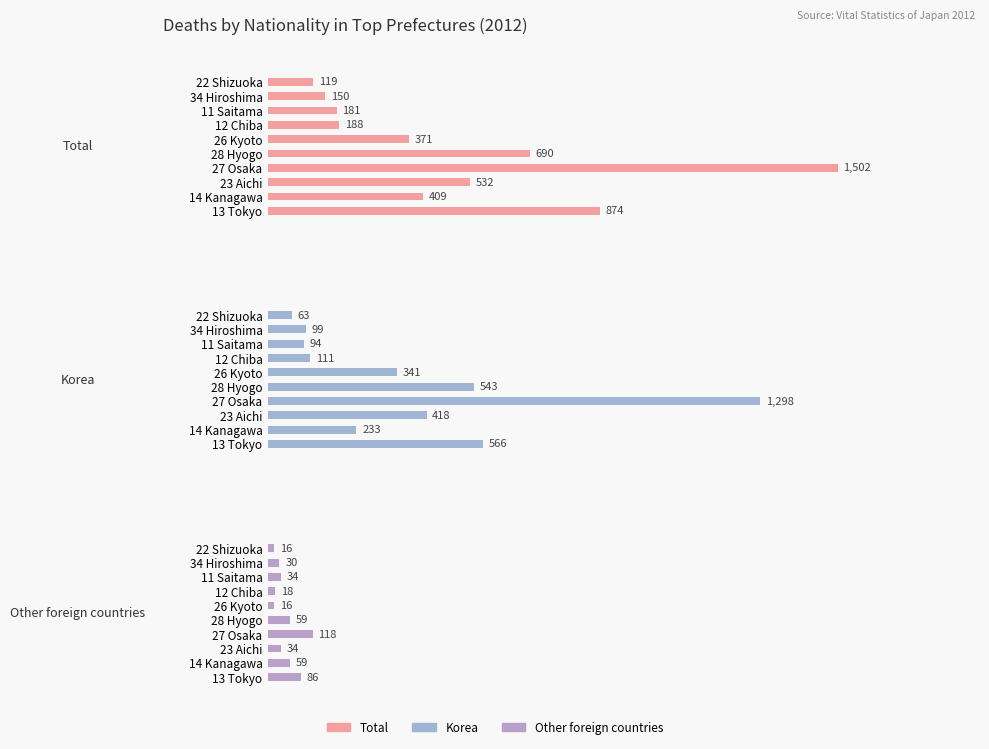

How many distinct data groups are displayed?

3